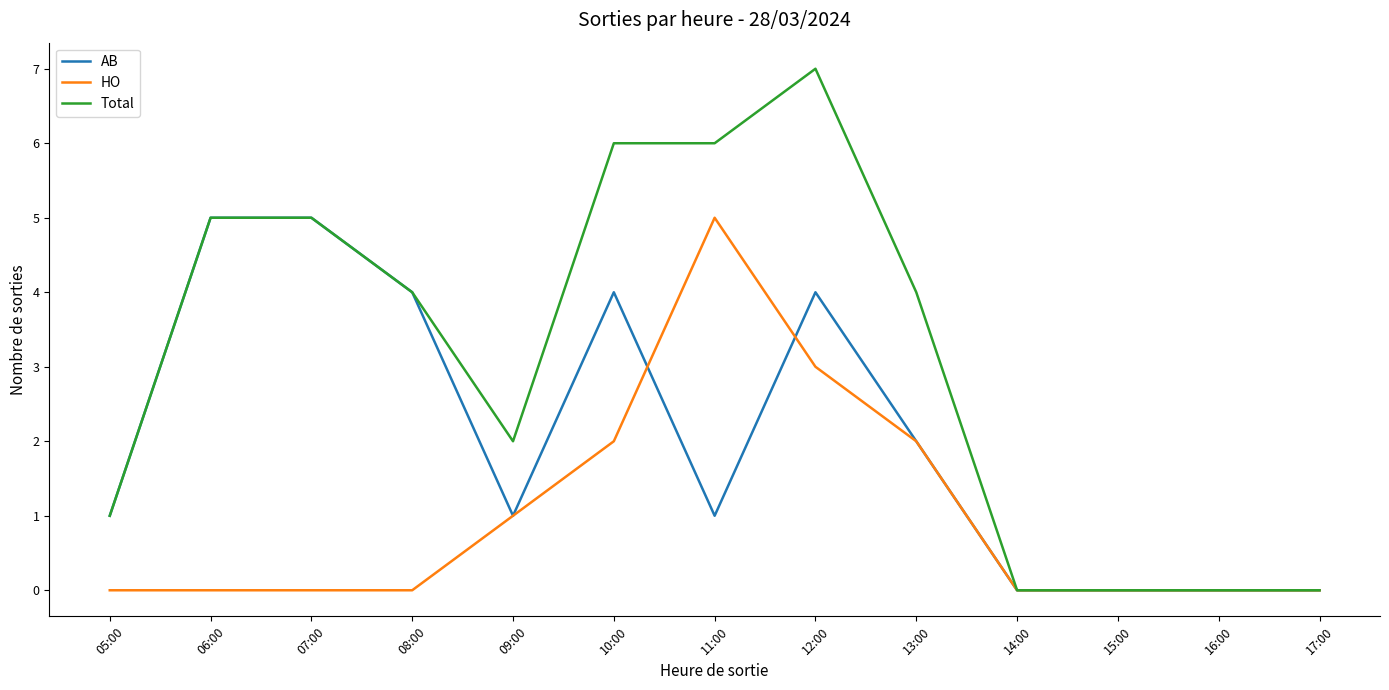

What are all the series names shown in the legend?

AB, HO, Total